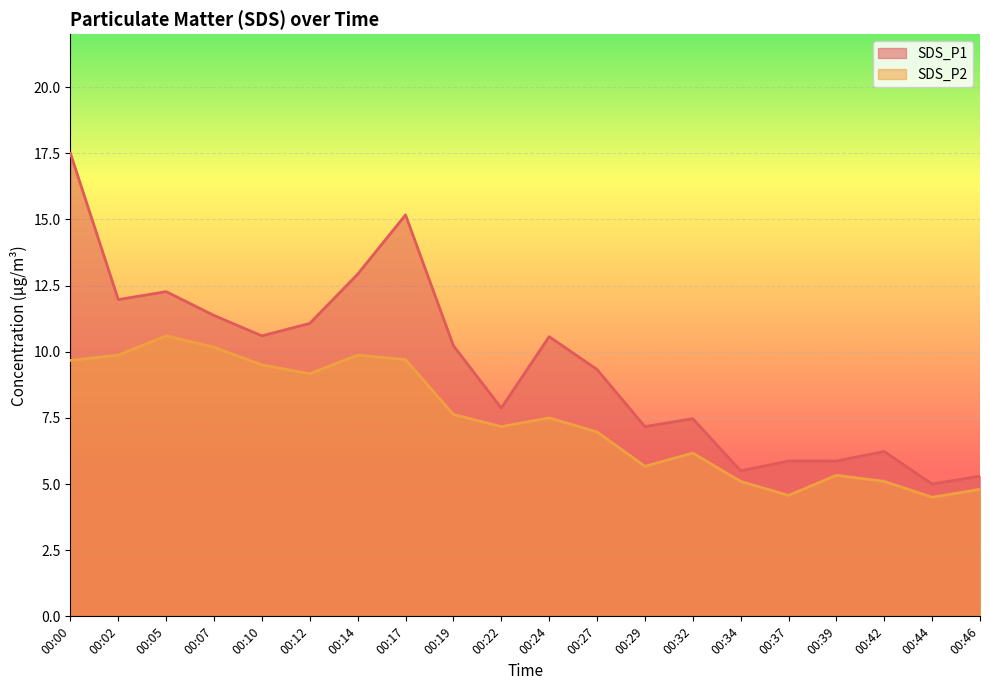

What are all the series names shown in the legend?

SDS_P1, SDS_P2